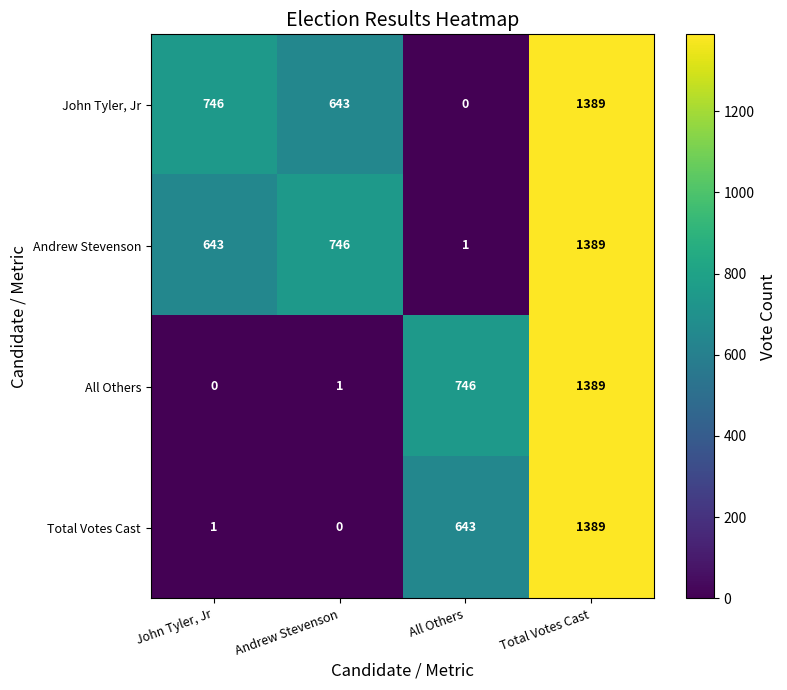

At which label is Total Votes Cast closest to 694?

All Others